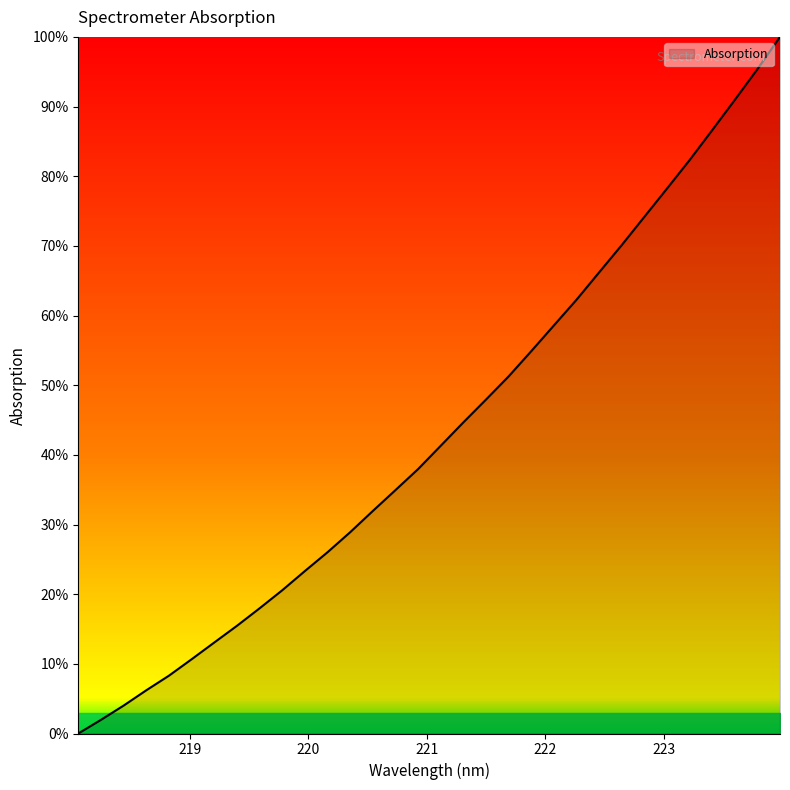

What is the maximum value shown in the chart?

100.0